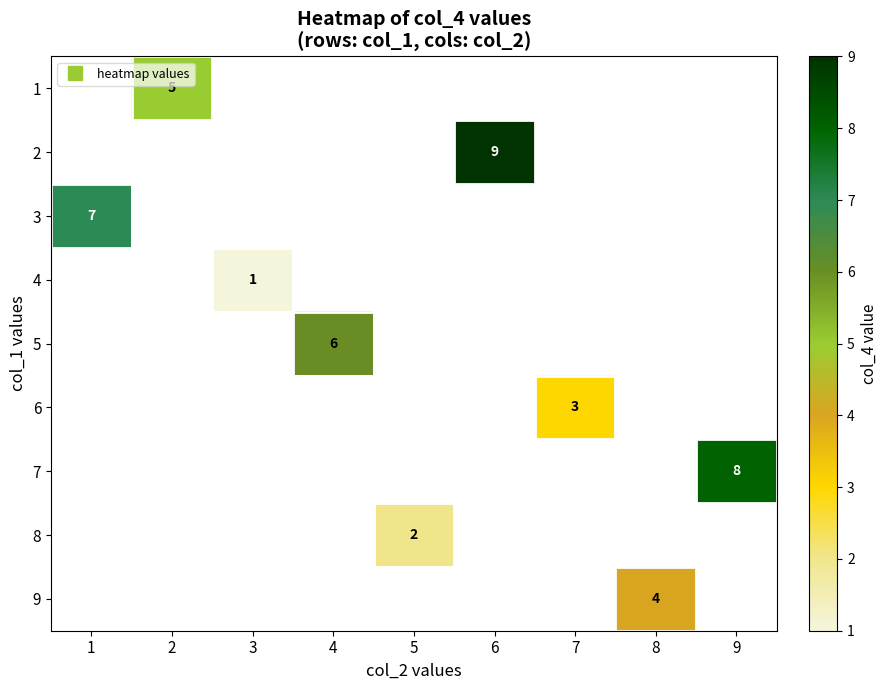

How many positive values does the 5 series have?

1